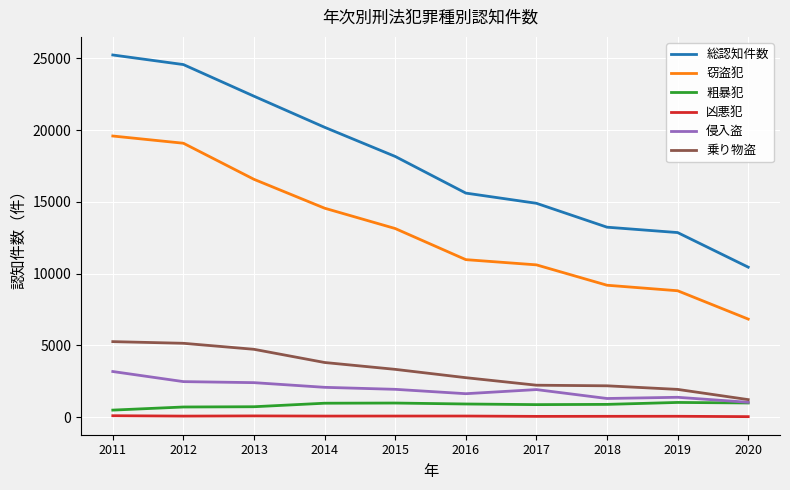

Is this an area chart (filled region under the line)?

No